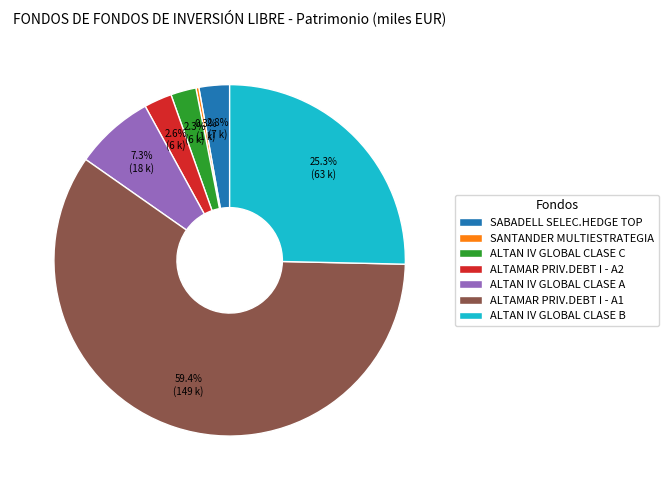

What percentage is the ALTAN IV GLOBAL CLASE B slice, to the nearest percent?

25%